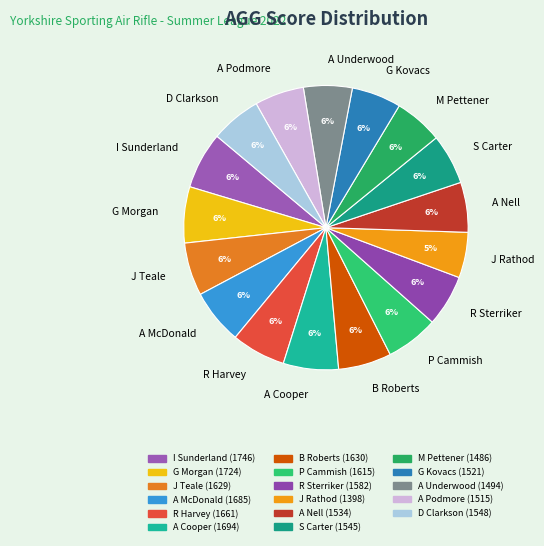

To the nearest percent, what is the average slice percentage?

6%